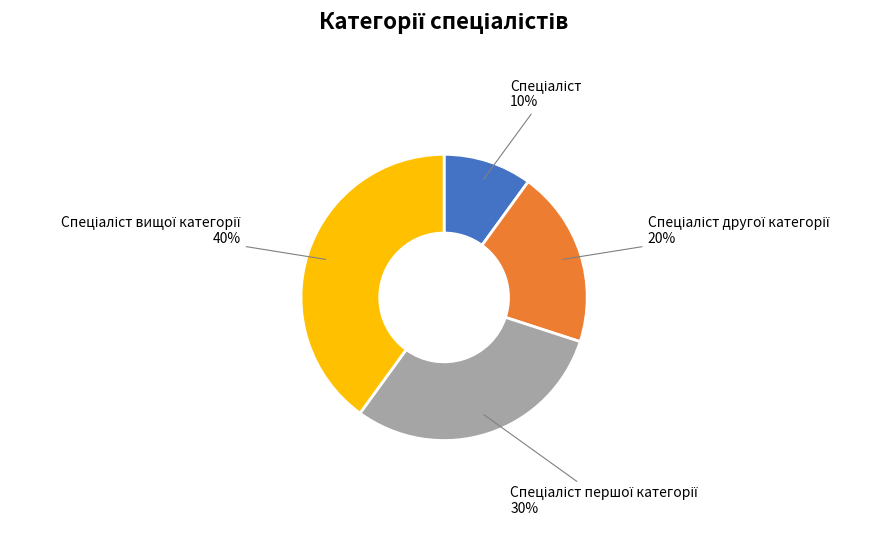

To the nearest percent, what is the average slice percentage?

25%